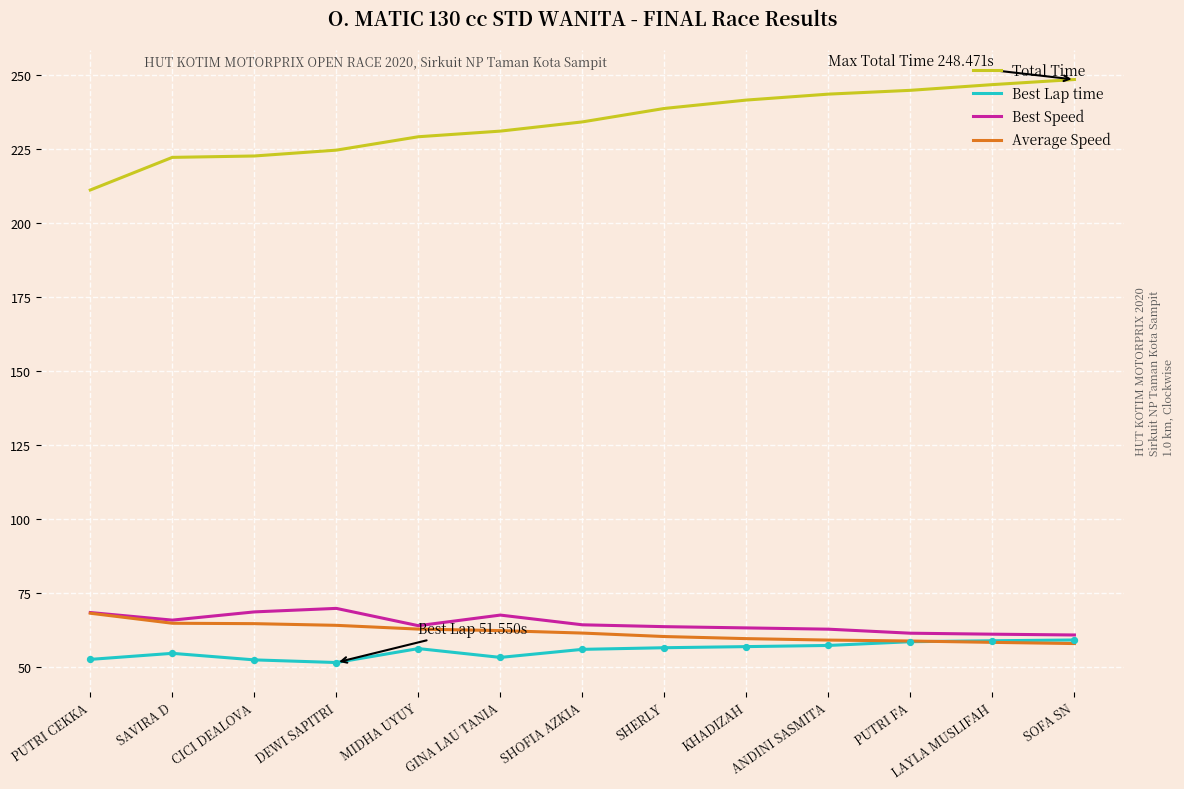

Is the value of Average Speed at ANDINI SASMITA greater than the value of Best Speed at CICI DEALOVA?

No